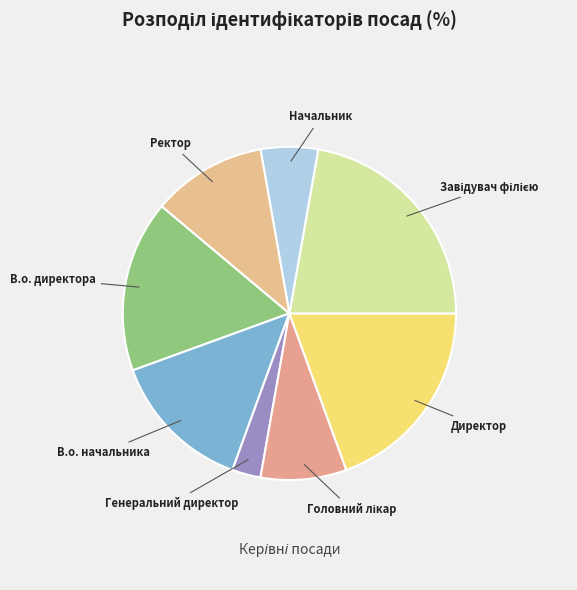

Between Ректор and В.о. начальника, which is larger?

В.о. начальника